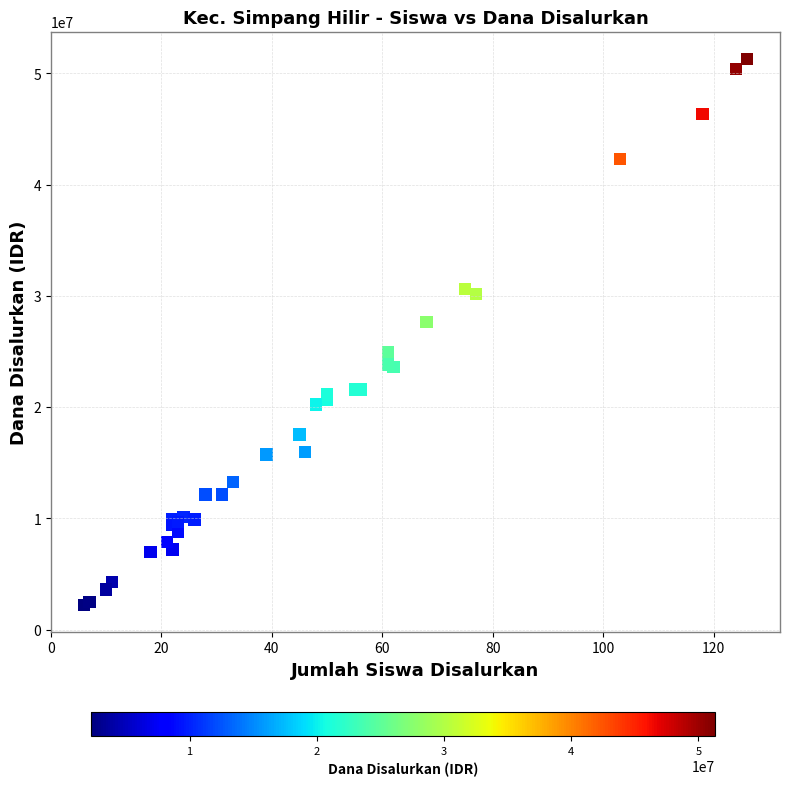

What Y value in the scatter plot is closest to 26775000?

27675000